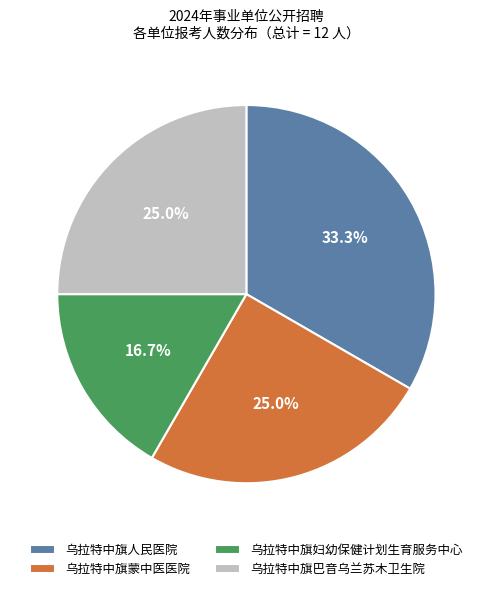

How many slices are in this pie chart?

4